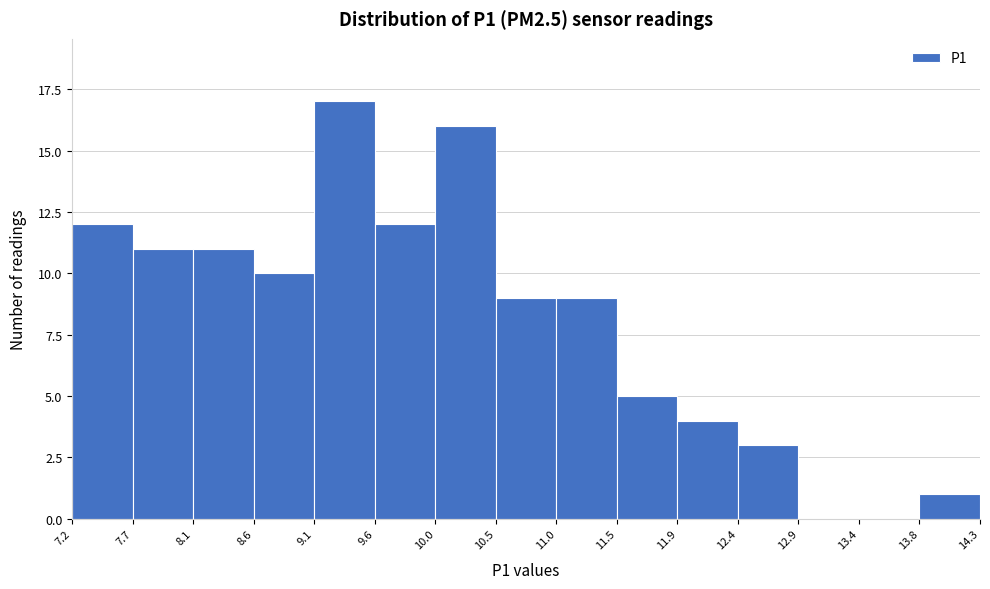

Reading left to right, list every bar in this chart as the range it spans on the x-axis followed by its height. The values are not printed on the chart, so give them approximately, as read against the axis.

7.2 to 7.7: 12
7.7 to 8.1: 11
8.1 to 8.6: 11
8.6 to 9.1: 10
9.1 to 9.6: 17
9.6 to 10.0: 12
10.0 to 10.5: 16
10.5 to 11.0: 9
11.0 to 11.5: 9
11.5 to 11.9: 5
11.9 to 12.4: 4
12.4 to 12.9: 3
12.9 to 13.4: 0
13.4 to 13.8: 0
13.8 to 14.3: 1